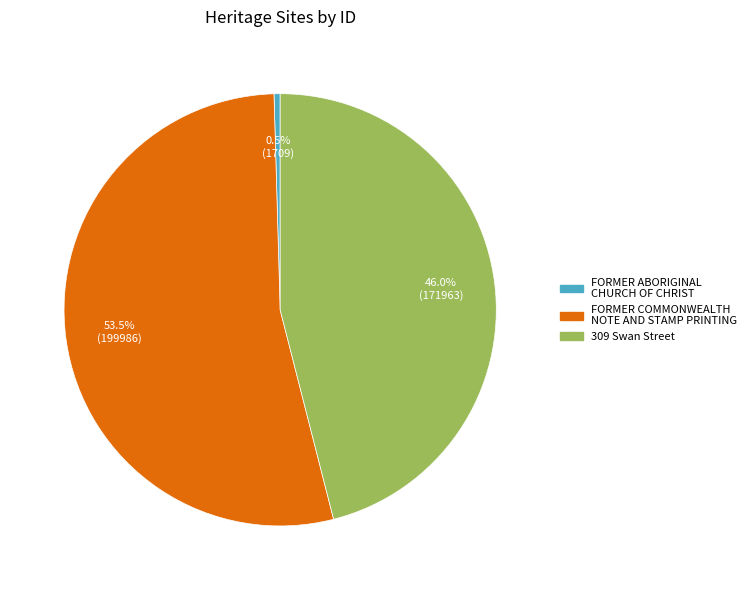

Is the sum of 309 Swan Street and FORMER COMMONWEALTH NOTE AND STAMP PRINTING greater than half?

Yes